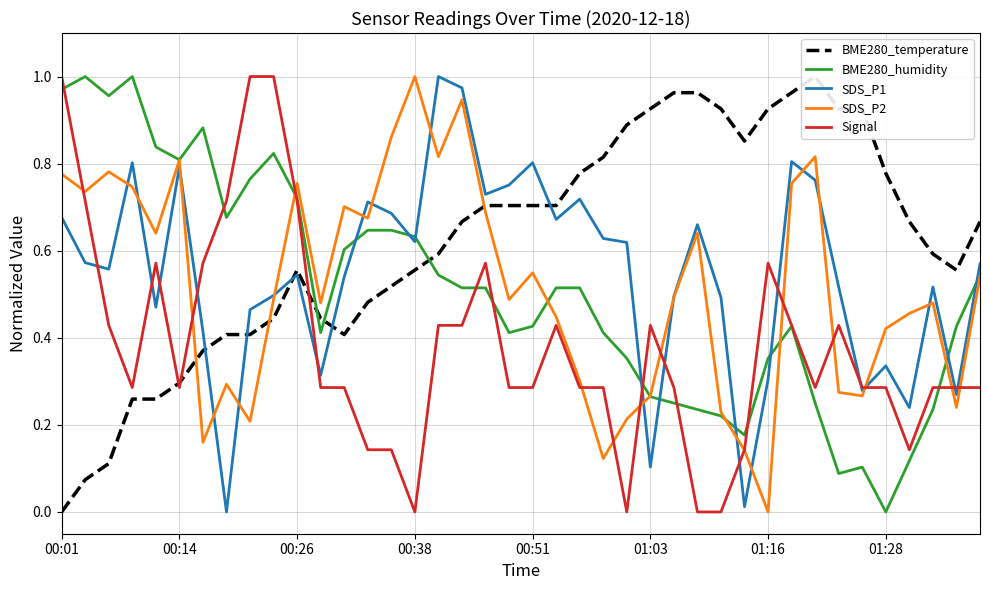

Is it true that BME280_temperature equals 1.0 at 31?

True